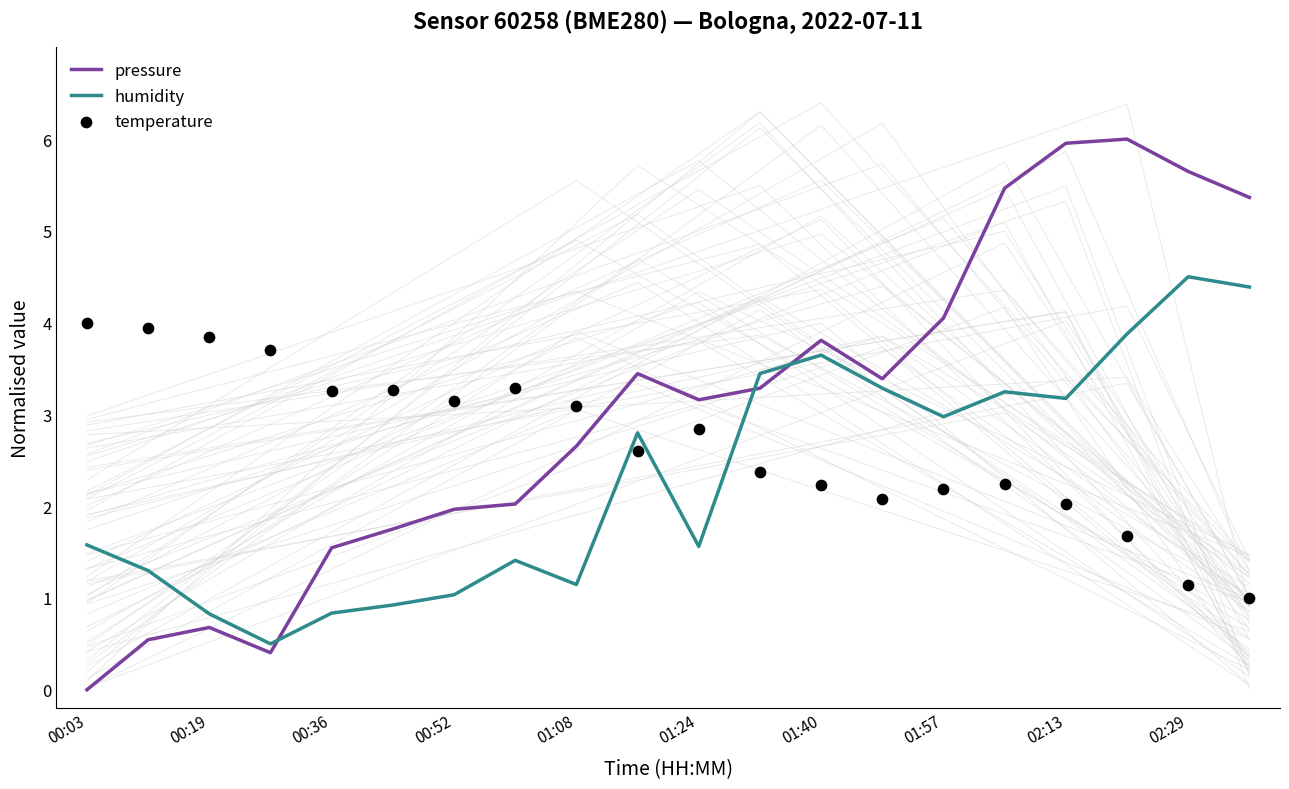

At which category is the sum across all series the highest?

17